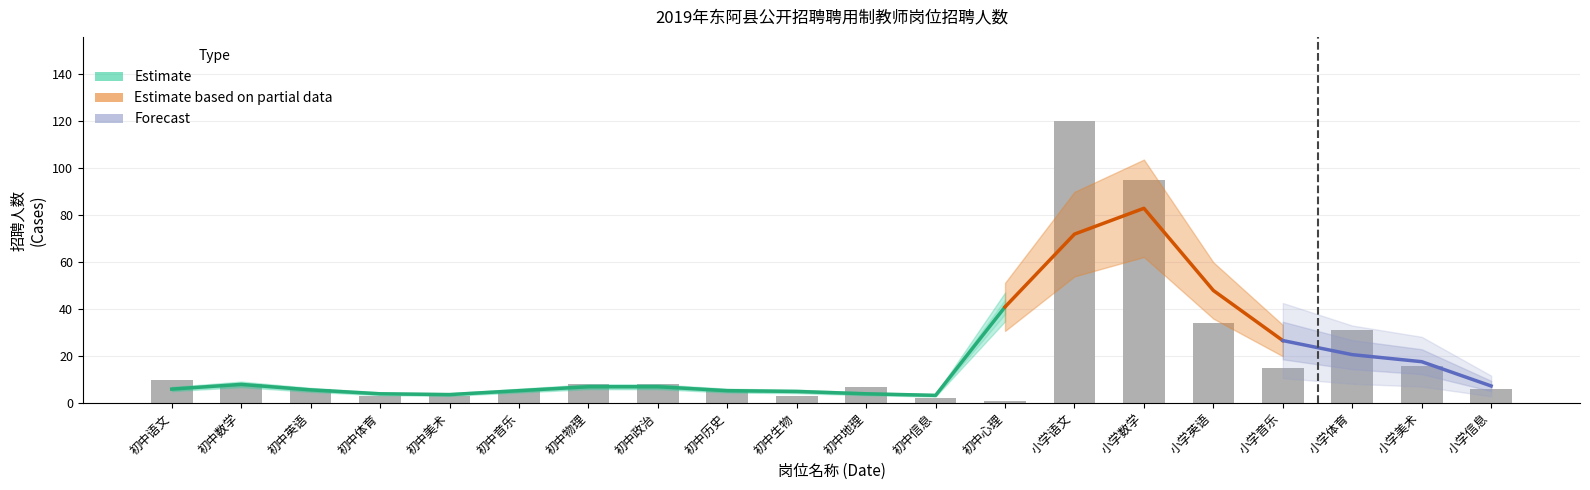

Where is the data nearest to the value 60?

小学英语